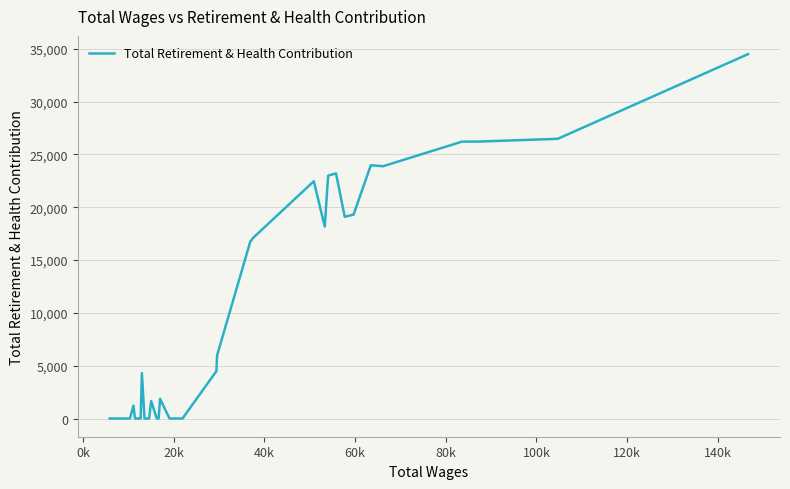

What is the average value?

9093